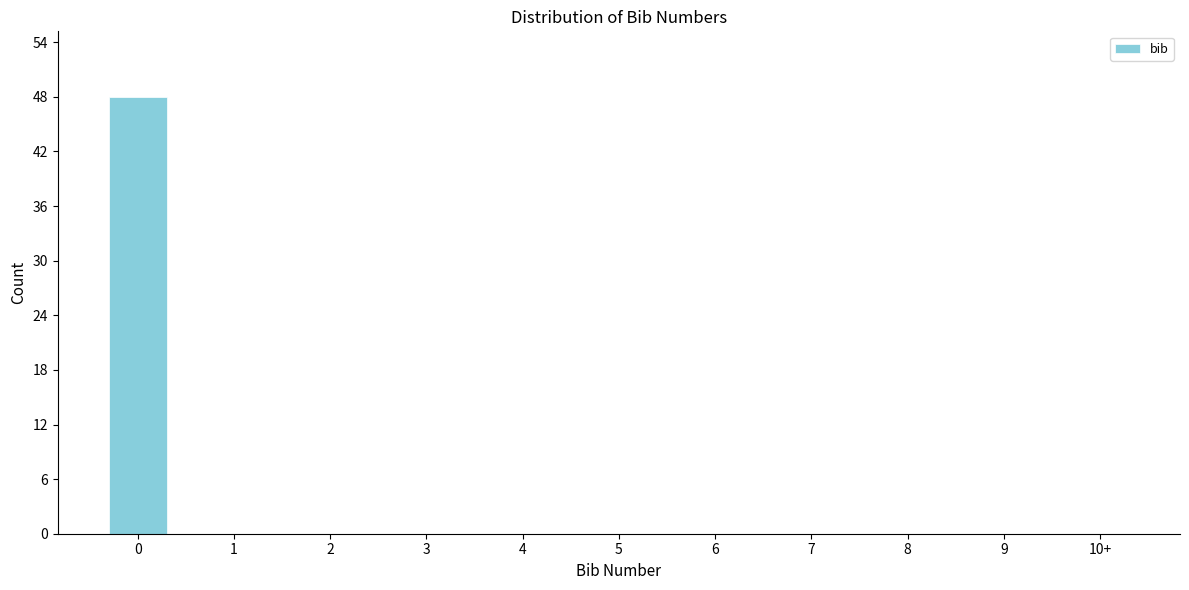

Reading left to right, list all the values displayed in this chart.

0=48	1=0	2=0	3=0	4=0	5=0	6=0	7=0	8=0	9=0	10+=0